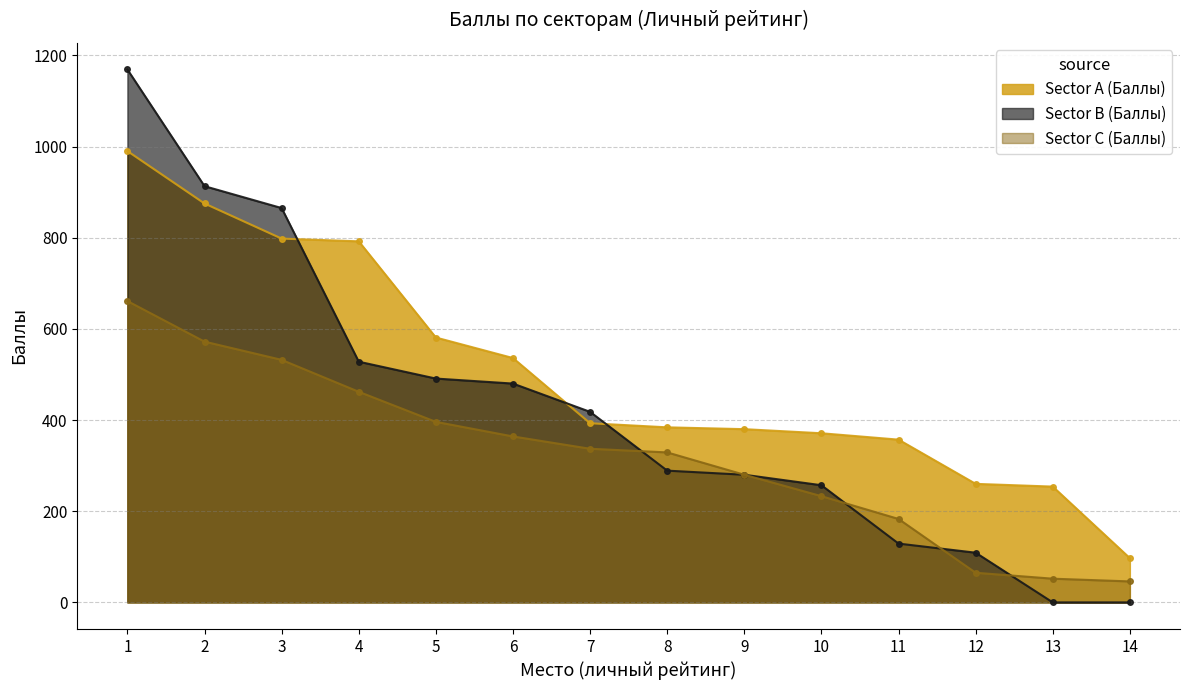

The value of Sector C (Баллы) at 4 is 462. True or false?

True